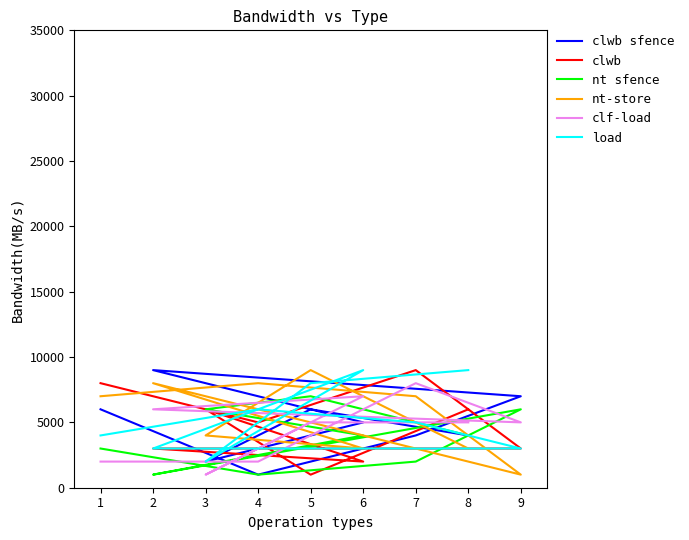

How many data points does each series have?

9